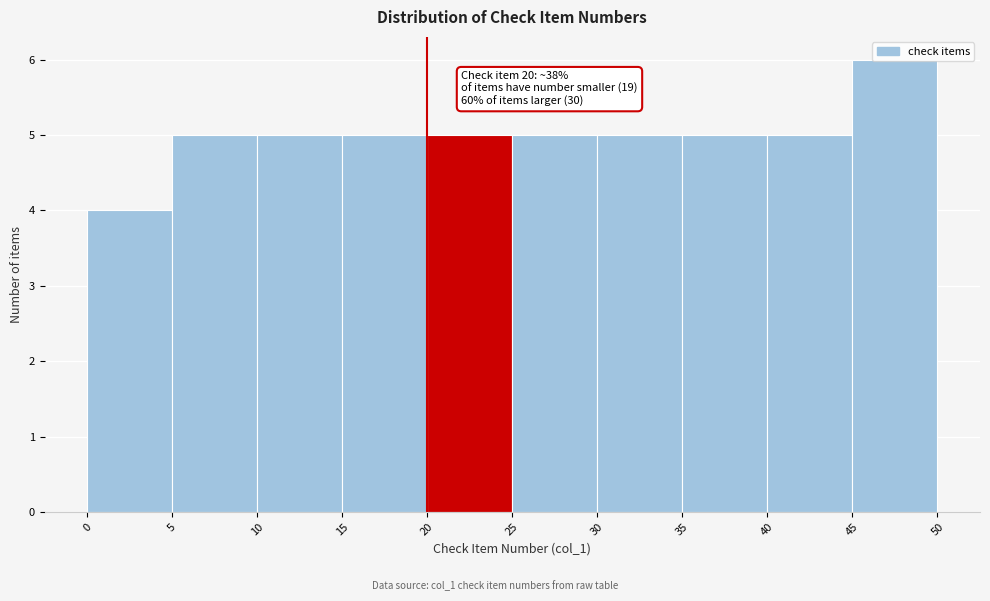

Which range on the x-axis has the tallest bar?

45 to 50